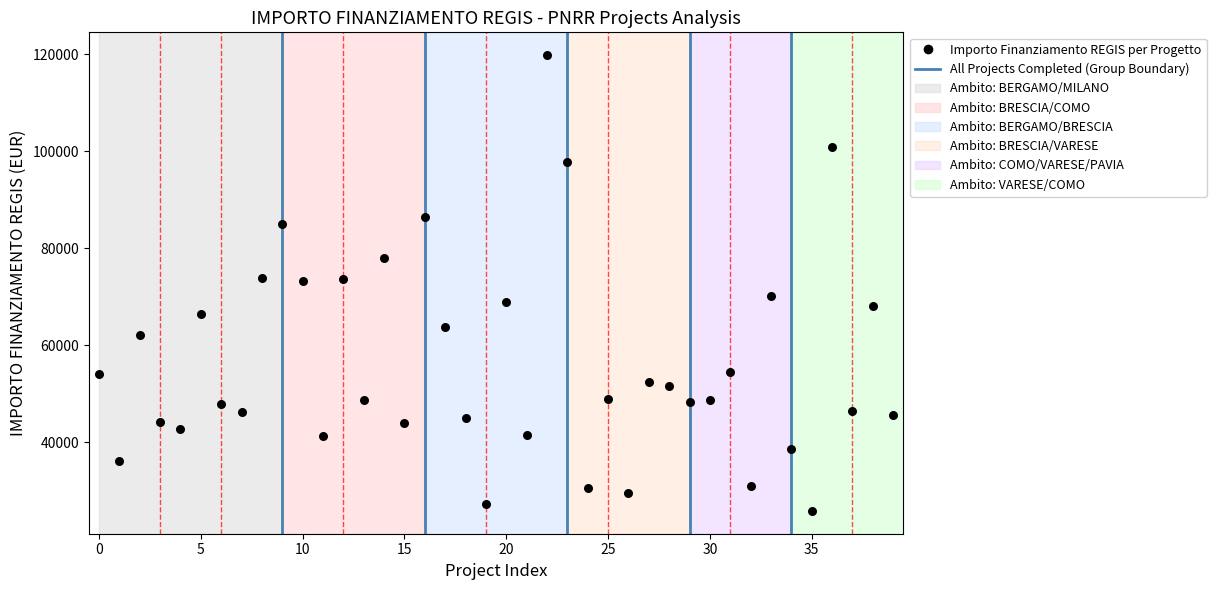

What is the range of Y values (max minus min)?

93941.0